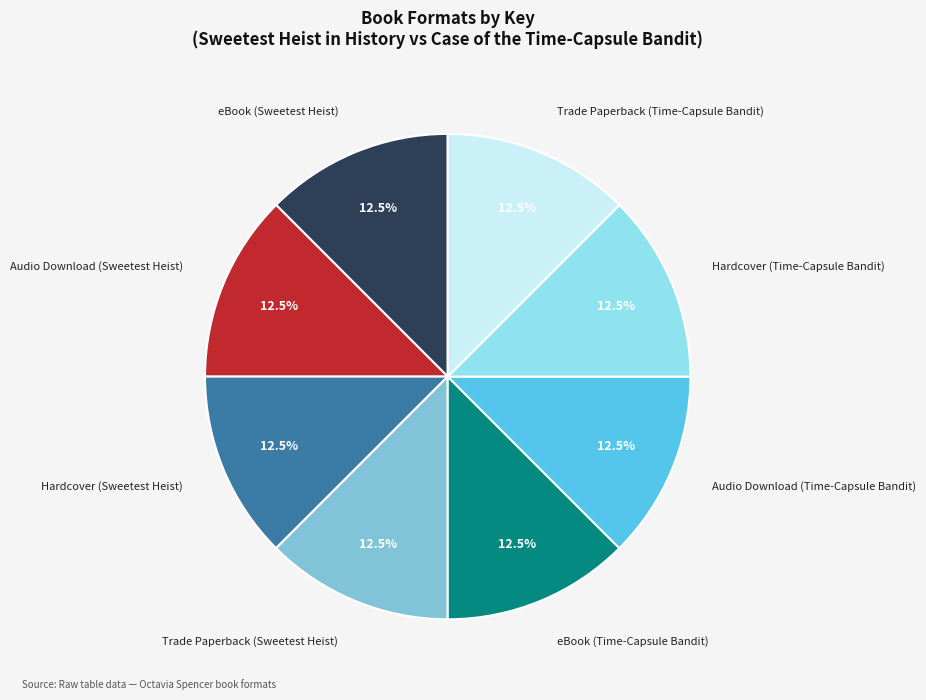

Is Trade Paperback (Sweetest Heist) the majority of the pie?

No